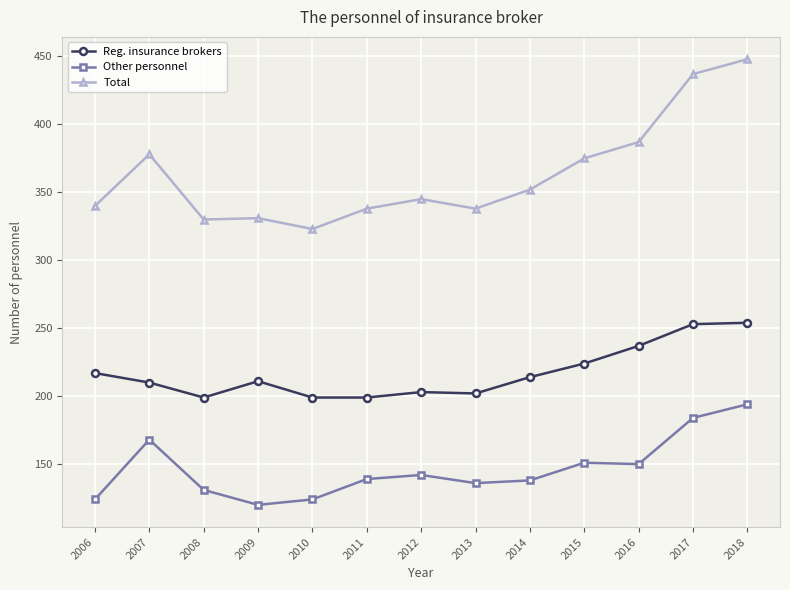

How many lines are shown in the chart?

3